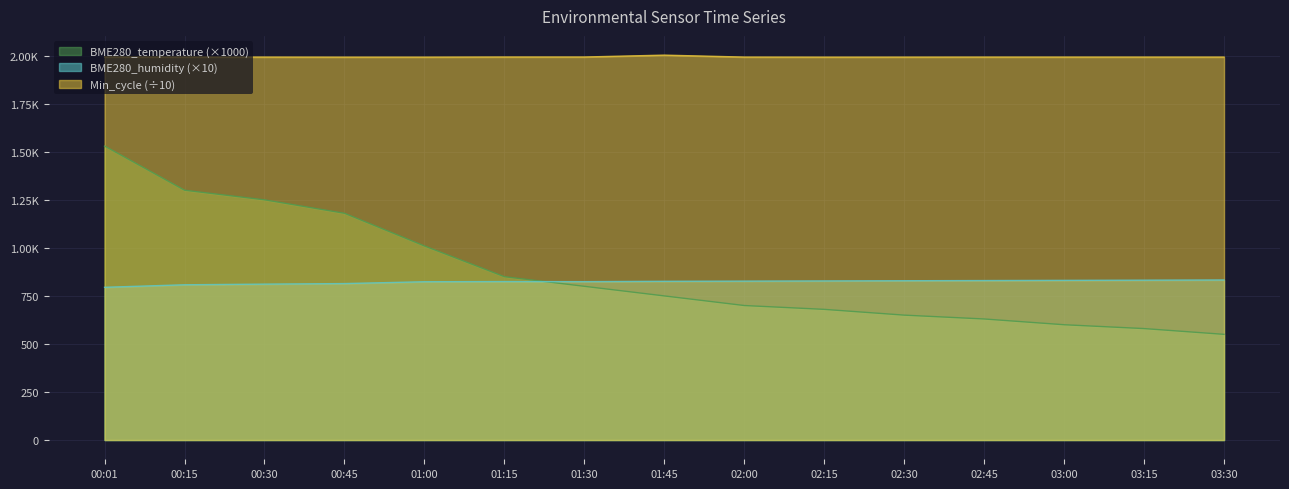

How many lines are shown in the chart?

3